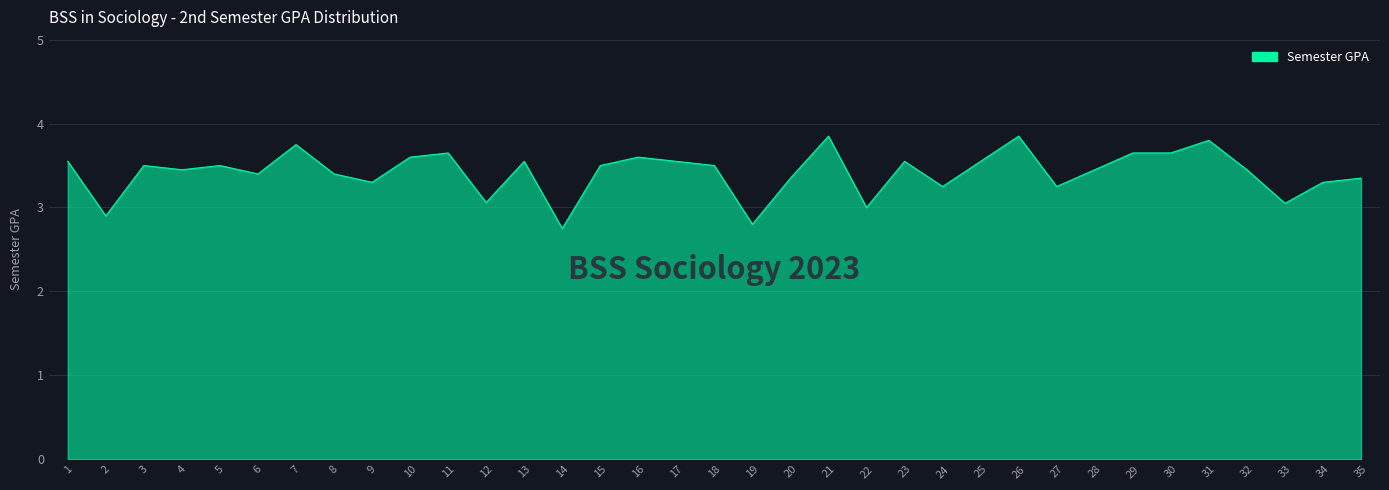

Where is the first local maximum?

3